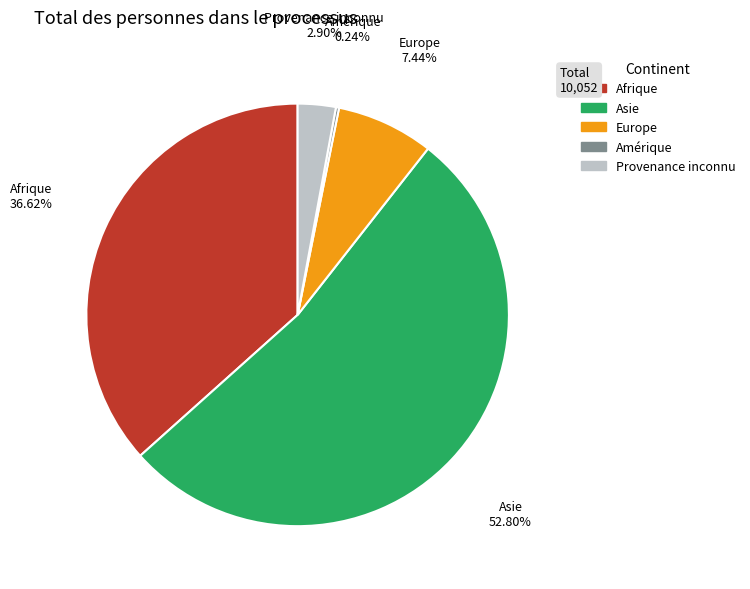

What is the largest slice in the pie chart?

Asie